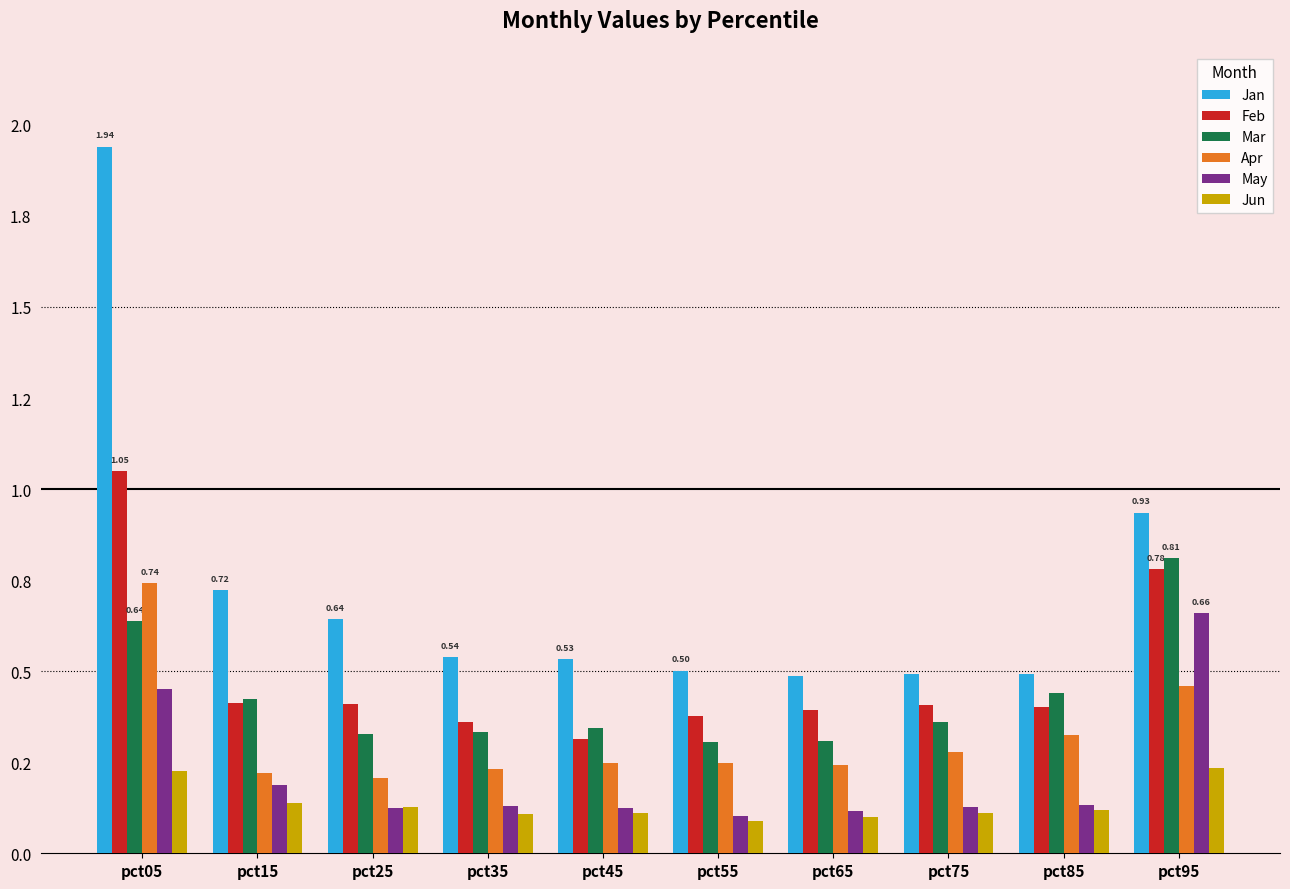

Which category has the highest value in the Apr series?

pct05